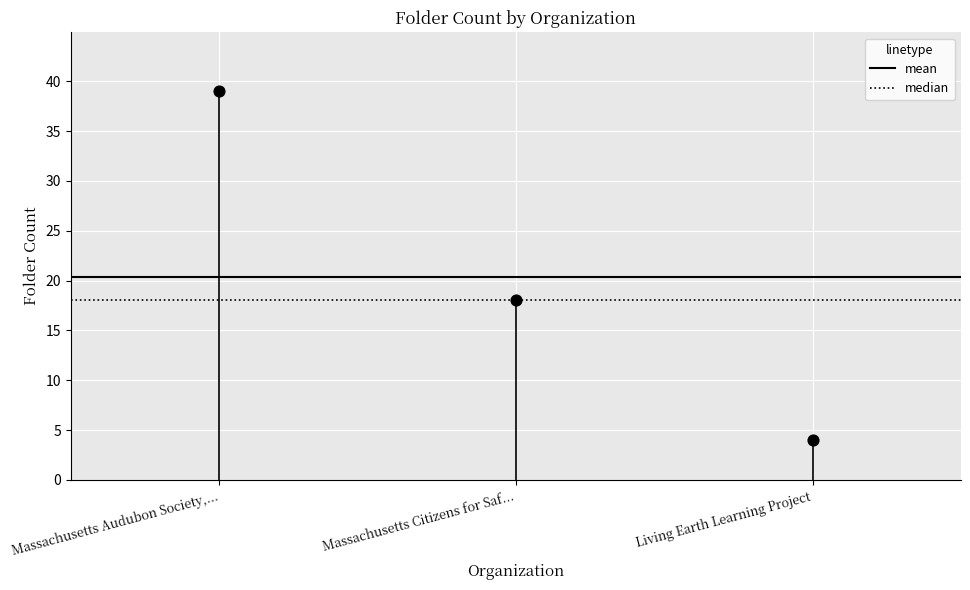

What is the average Y value?

20